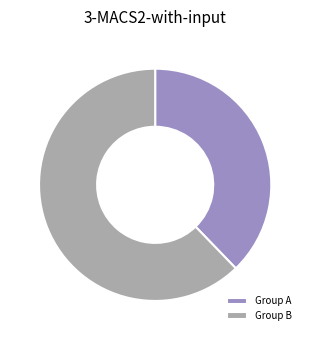

What is the smallest slice in the pie chart?

Group A